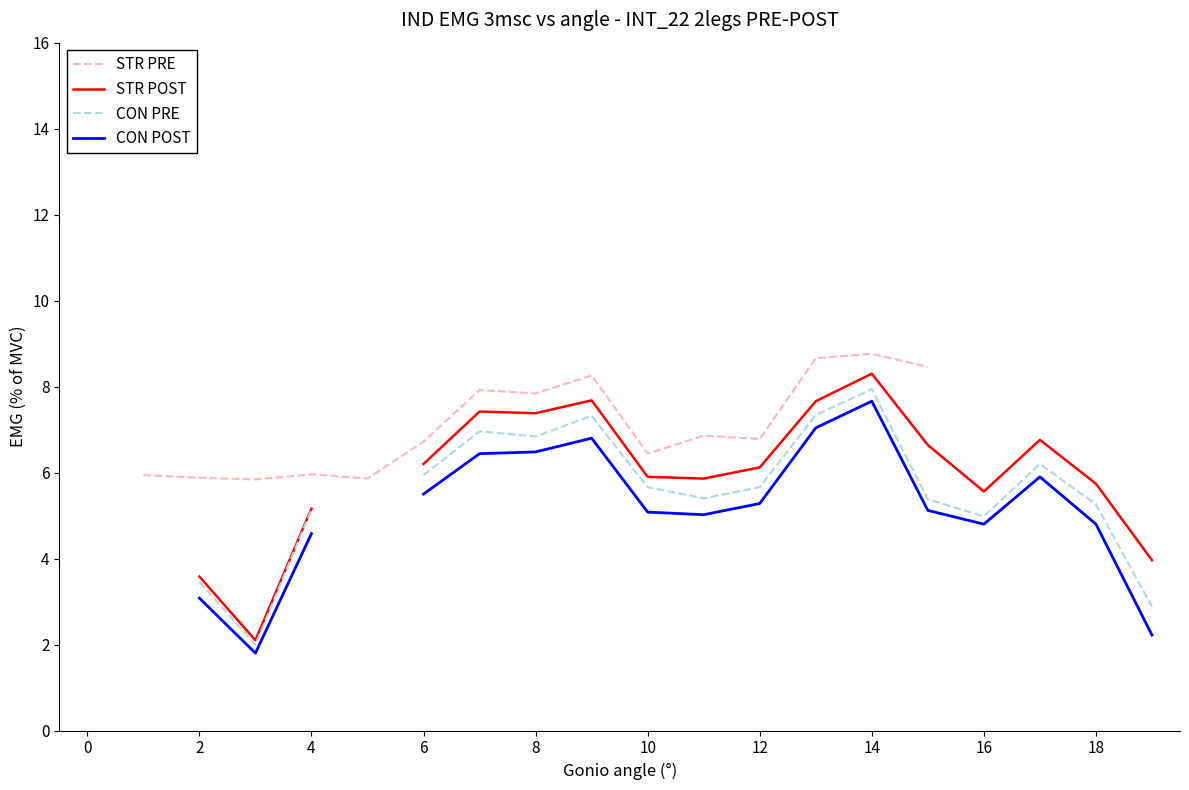

True or false: CON POST and CON PRE intersect in this chart.

False